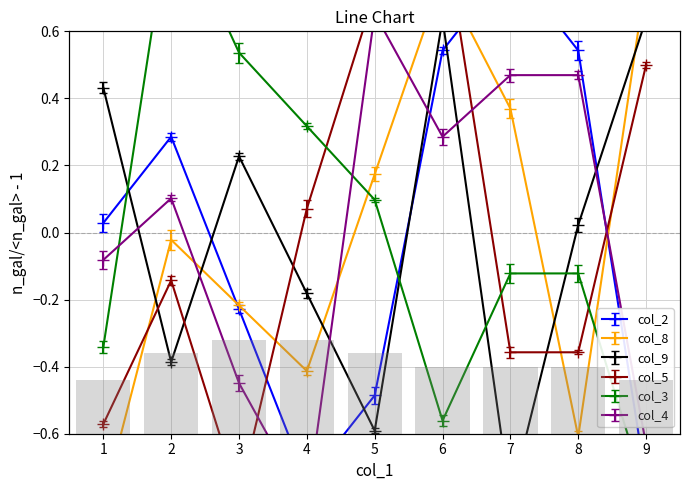

What is the value of the col_2 bar at the 3rd from the left?

-0.2